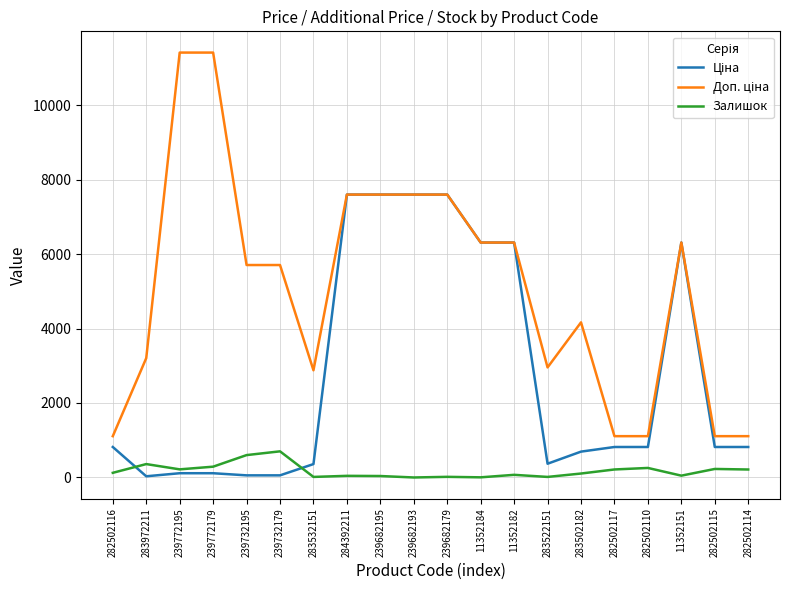

What is the difference between the highest and lowest values at 239682193?

7596.5